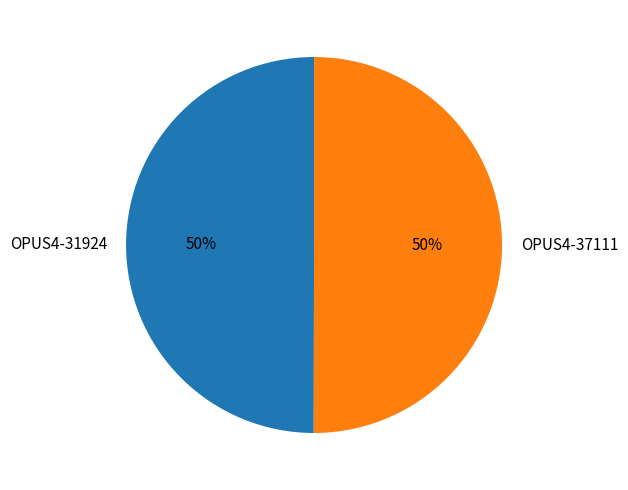

What is the ratio of the value at OPUS4-31924 to the value at OPUS4-37111?

1.0